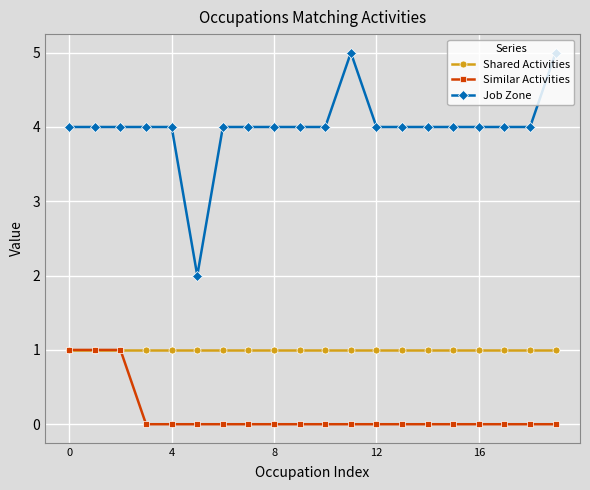

Rank the series by their average value, from lowest to highest.

Similar Activities, Shared Activities, Job Zone